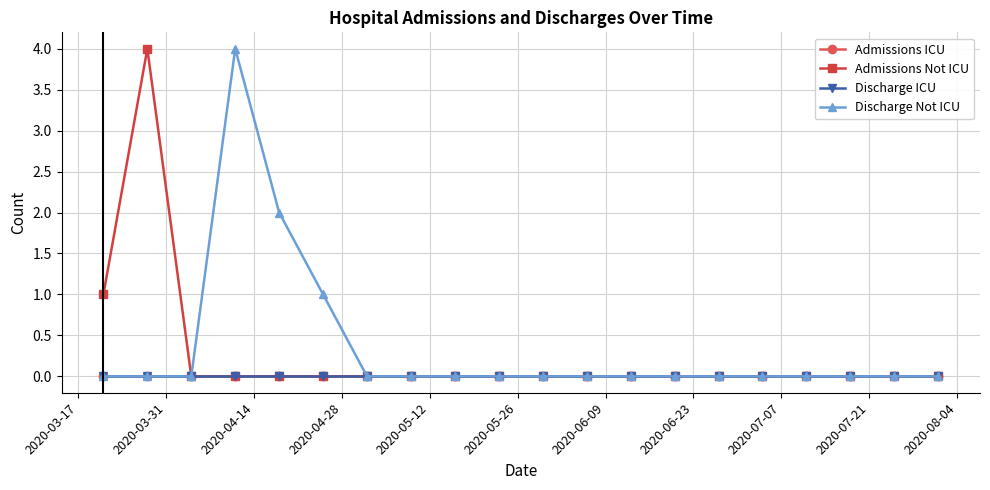

How many Discharge Not ICU values are between 0 and 1?

18